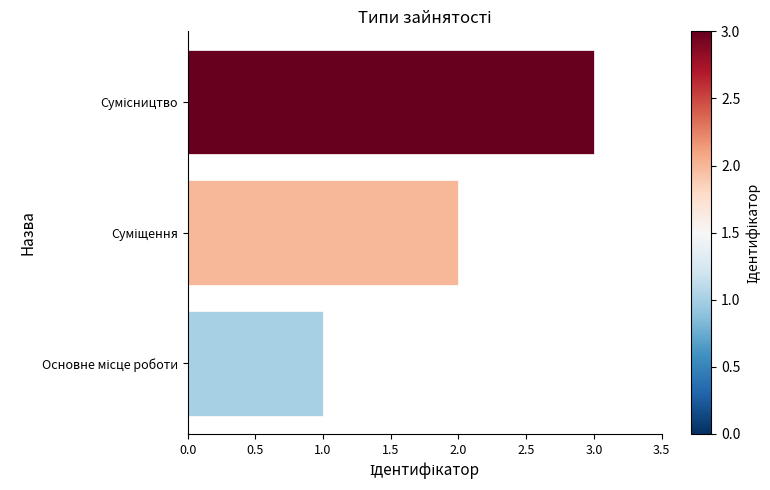

How many series are shown in this chart?

1